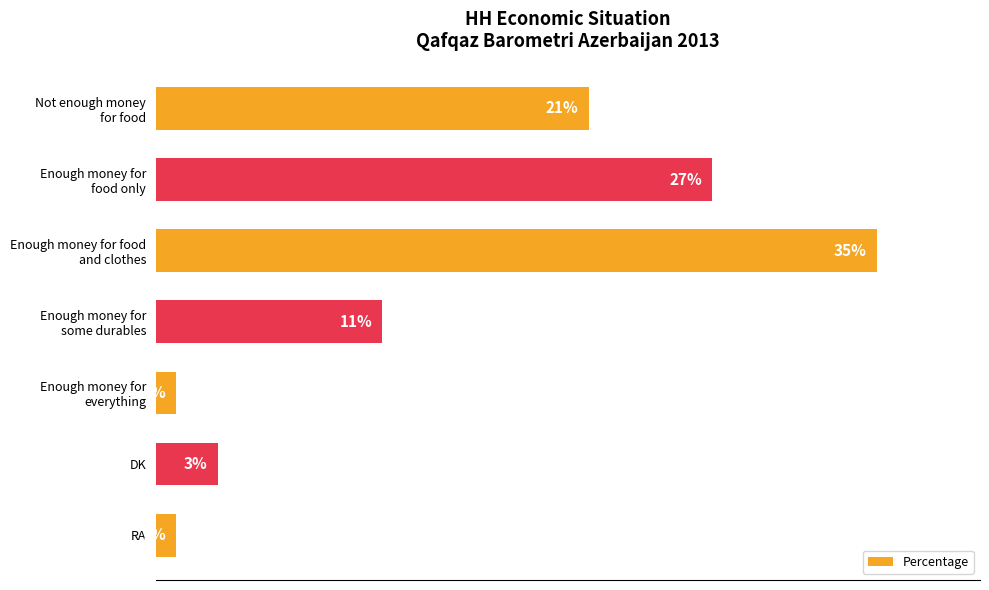

Does the chart contain any negative values?

No